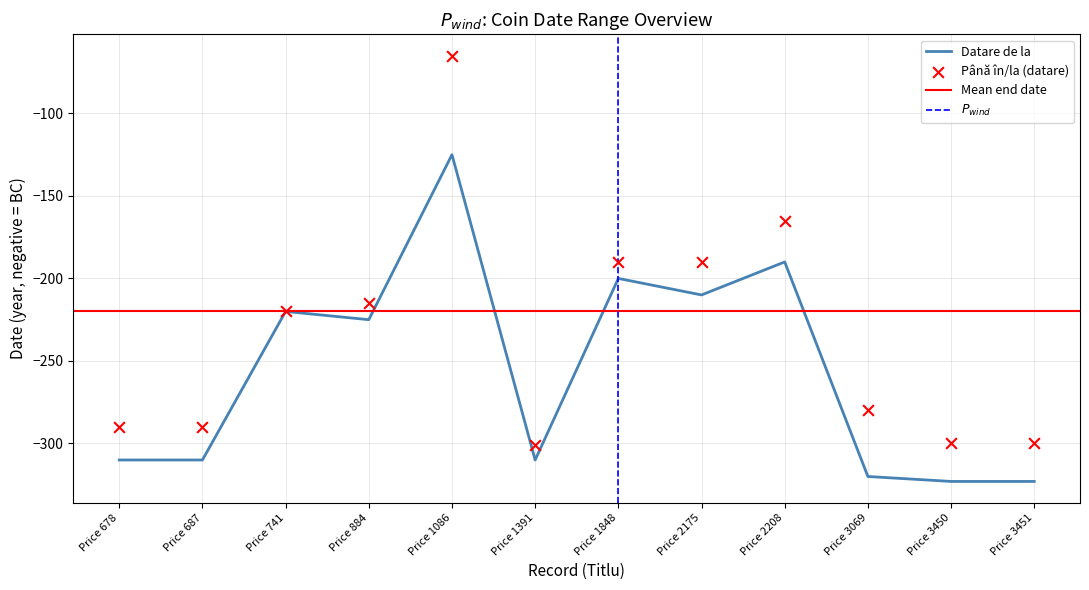

Which series contains the highest Y value?

Până în/la (datare)